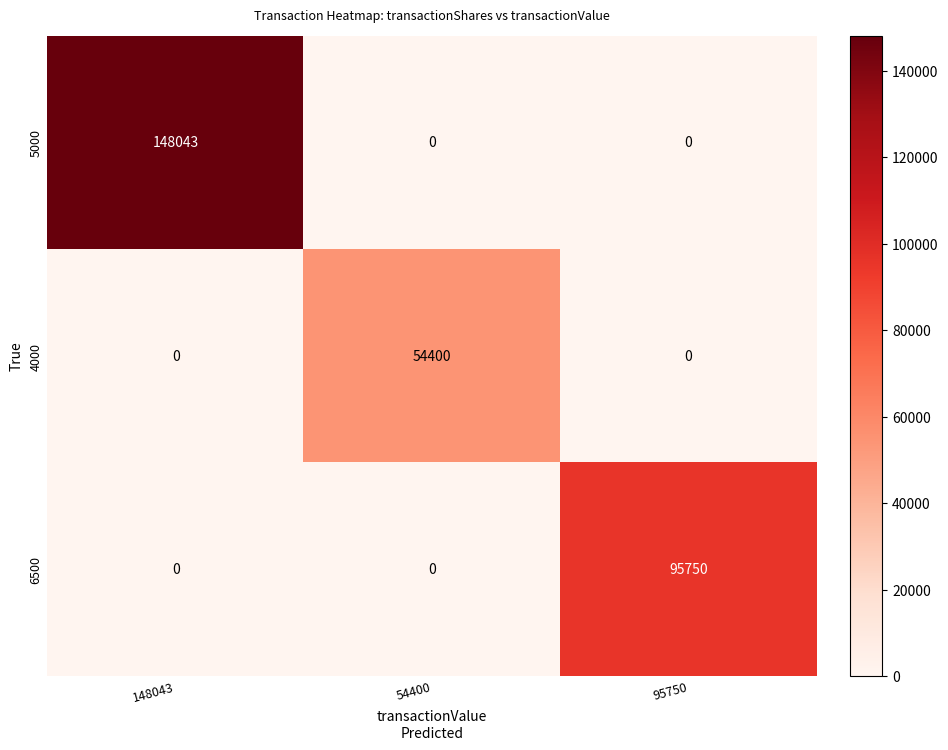

At which category does the chart reach its peak across all series?

148043